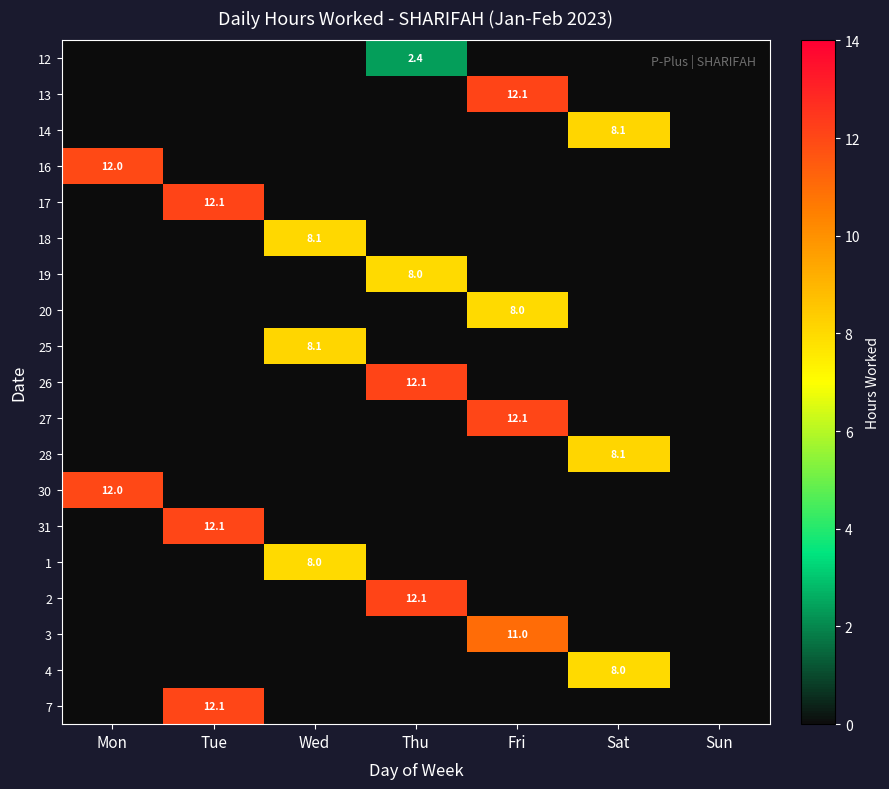

True or false: 28 has a value of 8.1 at Sat.

True